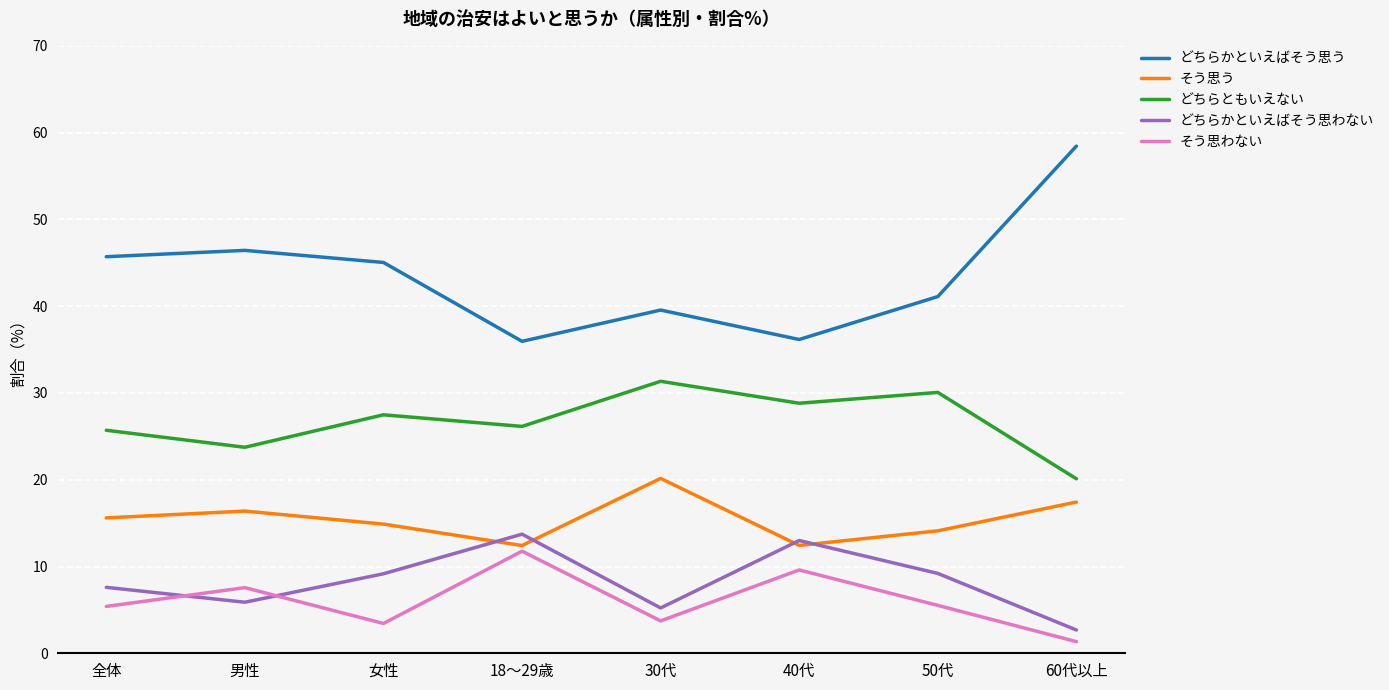

What is the greatest value displayed?

58.4